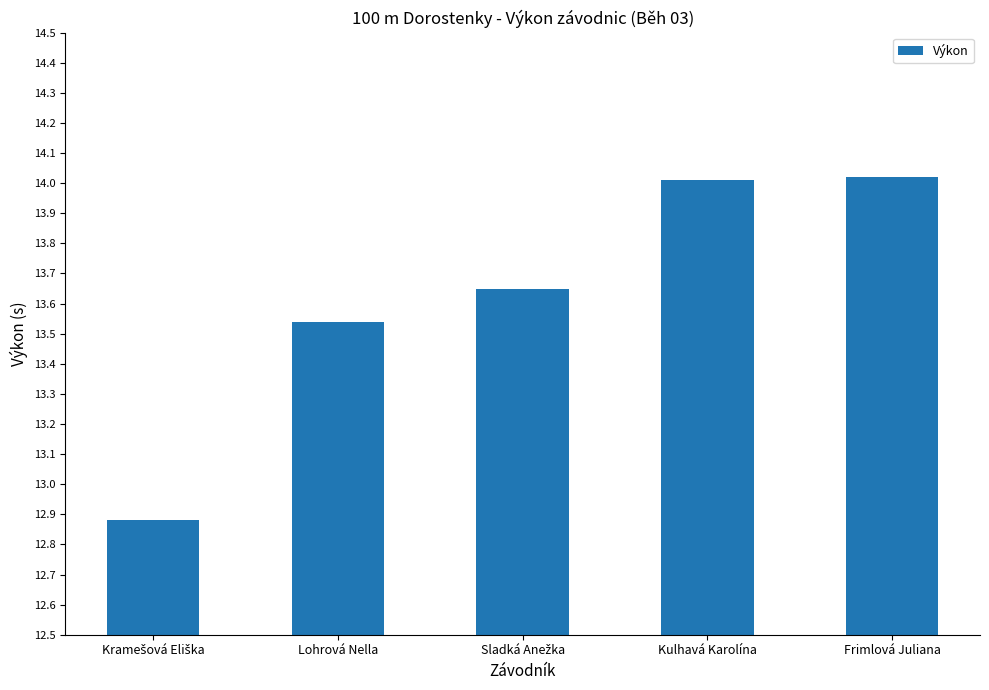

What is the difference between the second highest and minimum values?

1.1